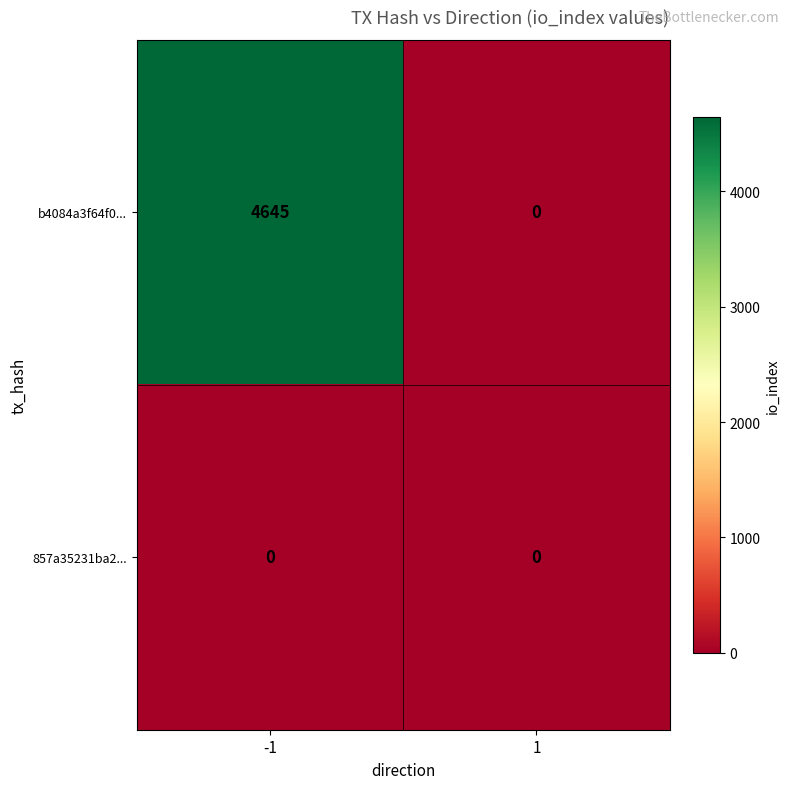

Count the number of data series in this chart.

2